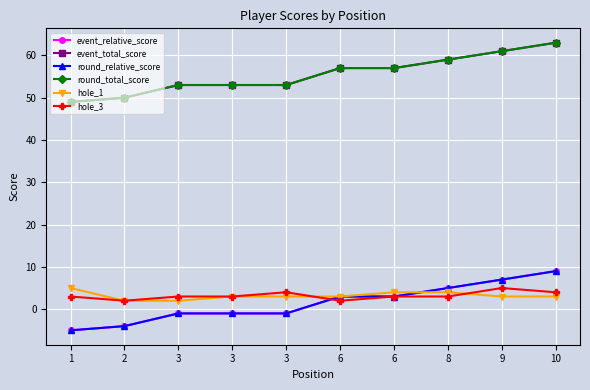

Does the chart have visible grid lines?

Yes